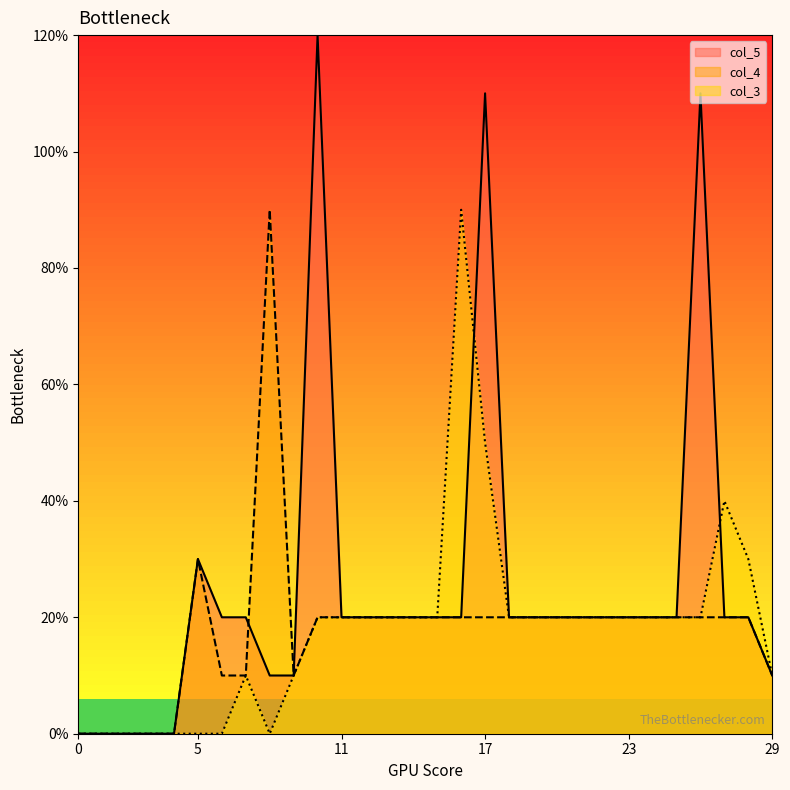

Rank the series by their maximum value, from highest to lowest.

col_5, col_4, col_3